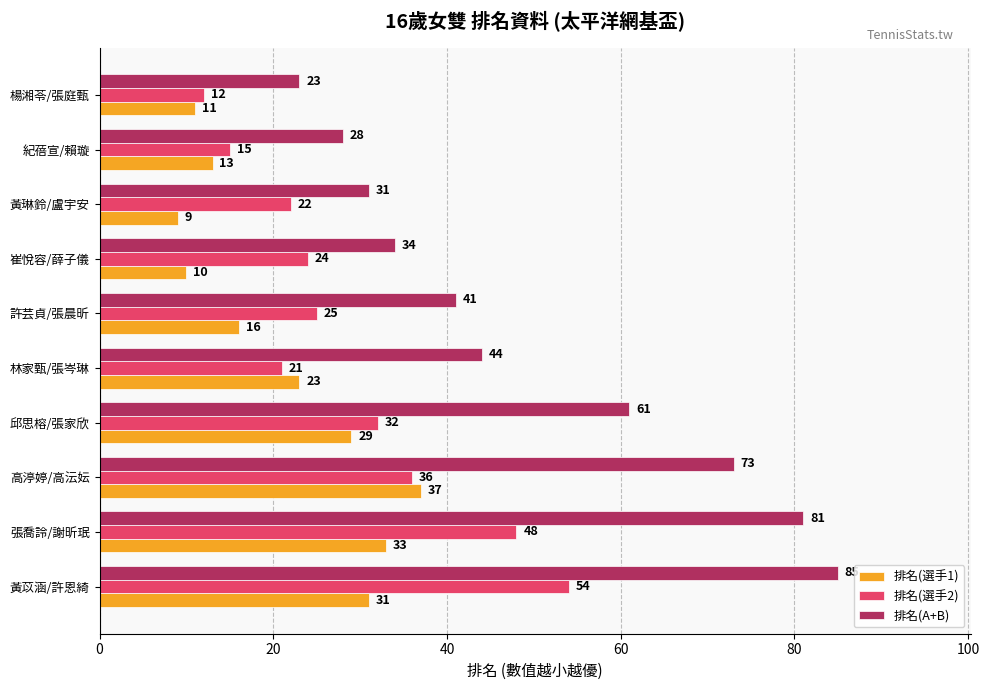

Which series changed the most between 崔悅容/薛子儀 and 張喬詅/謝昕珉?

排名(A+B)